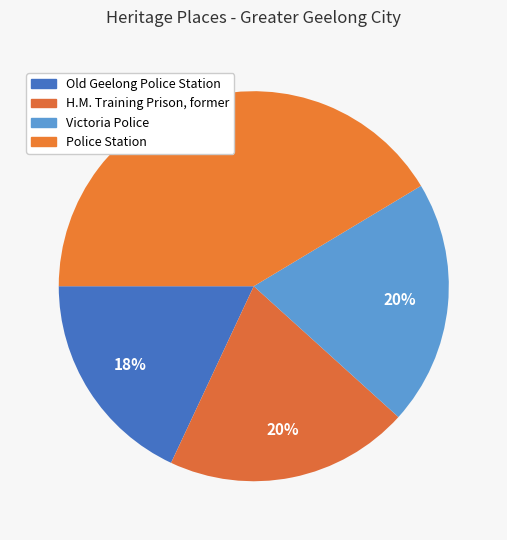

To the nearest percent, what is the difference between the Police Station and H.M. Training Prison, former slice percentages?

21%